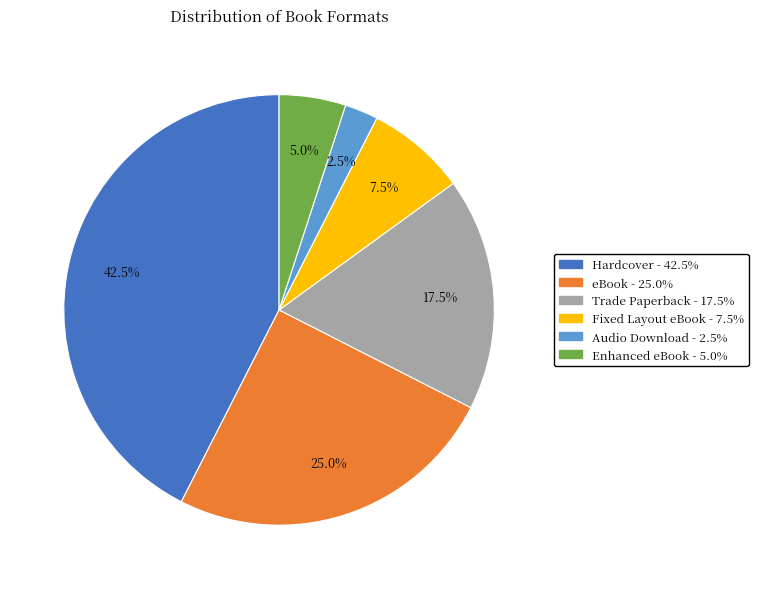

Which slice is the smallest?

Audio Download